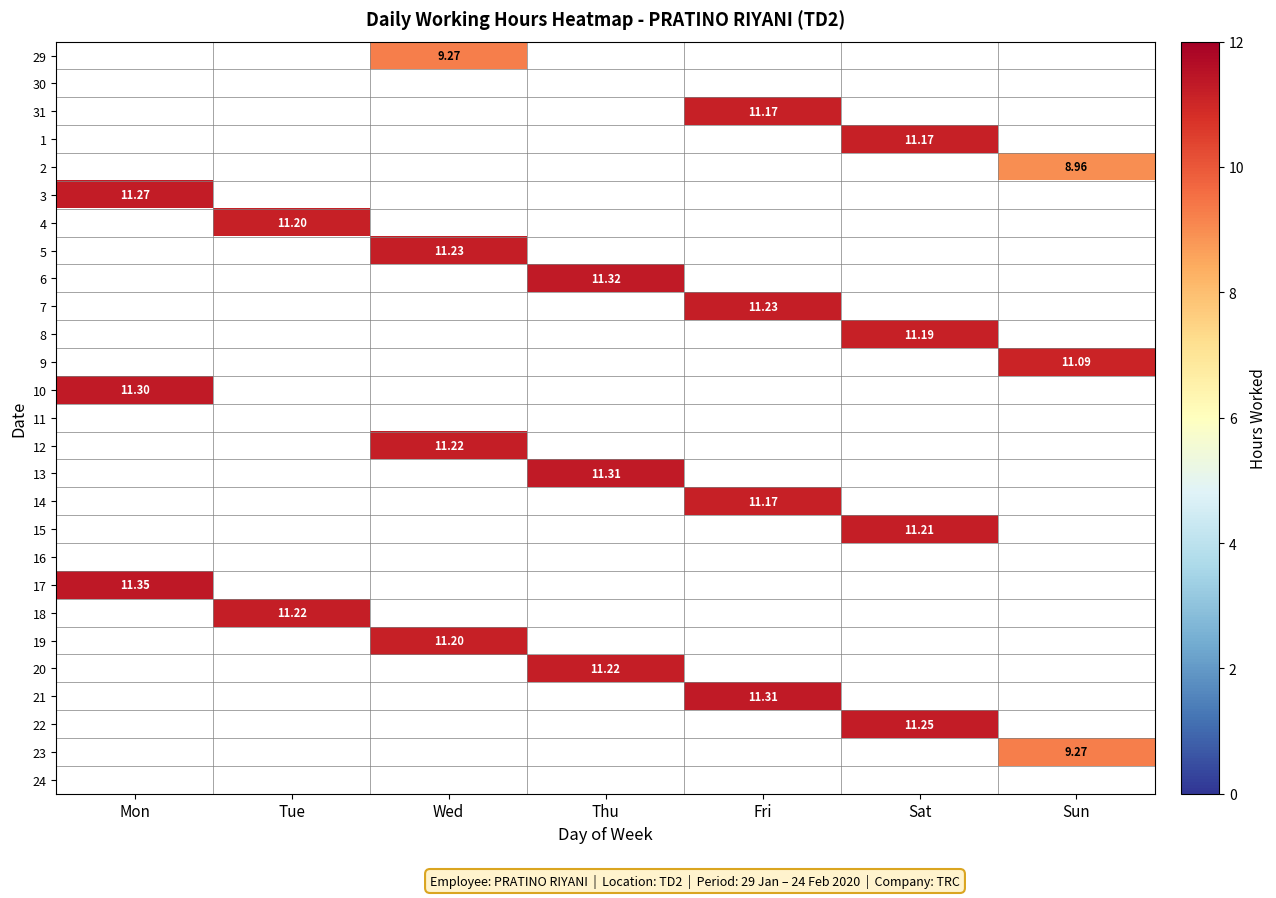

How many categories are shown in the chart?

7